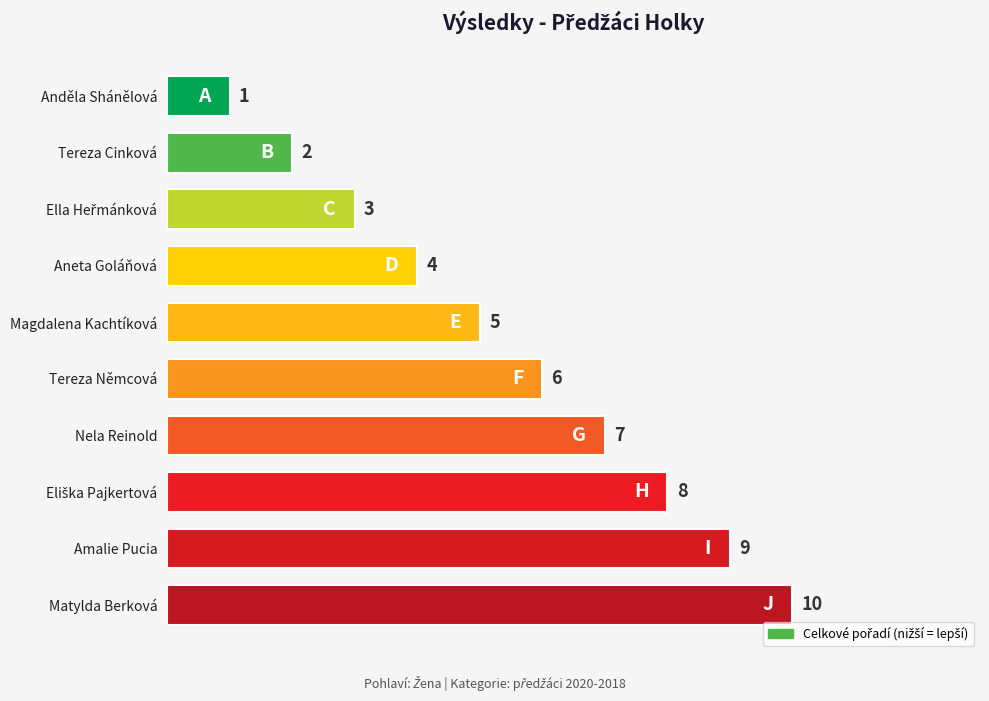

What is the maximum value shown in the chart?

10